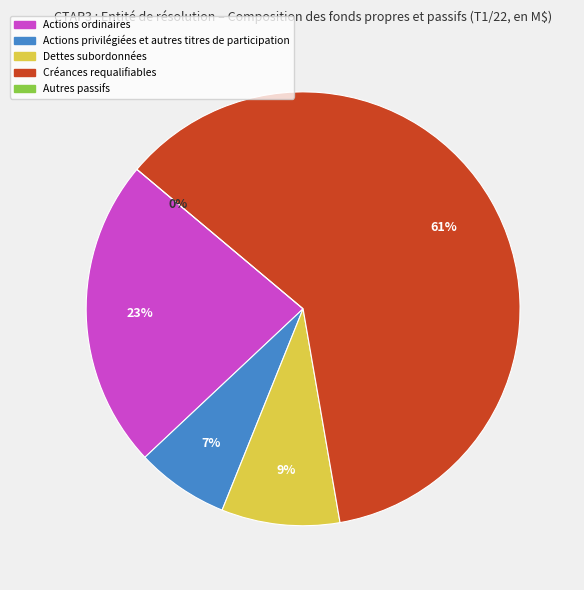

To the nearest percent, what is the average slice percentage?

20%